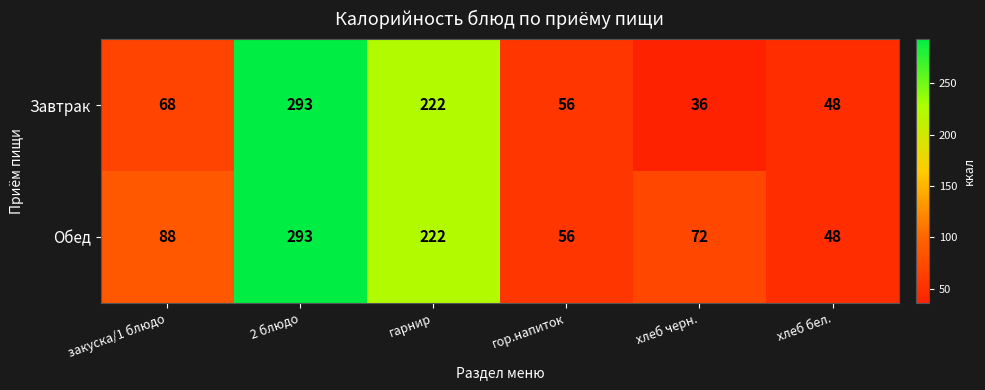

The value of Обед at гарнир is 84. True or false?

False